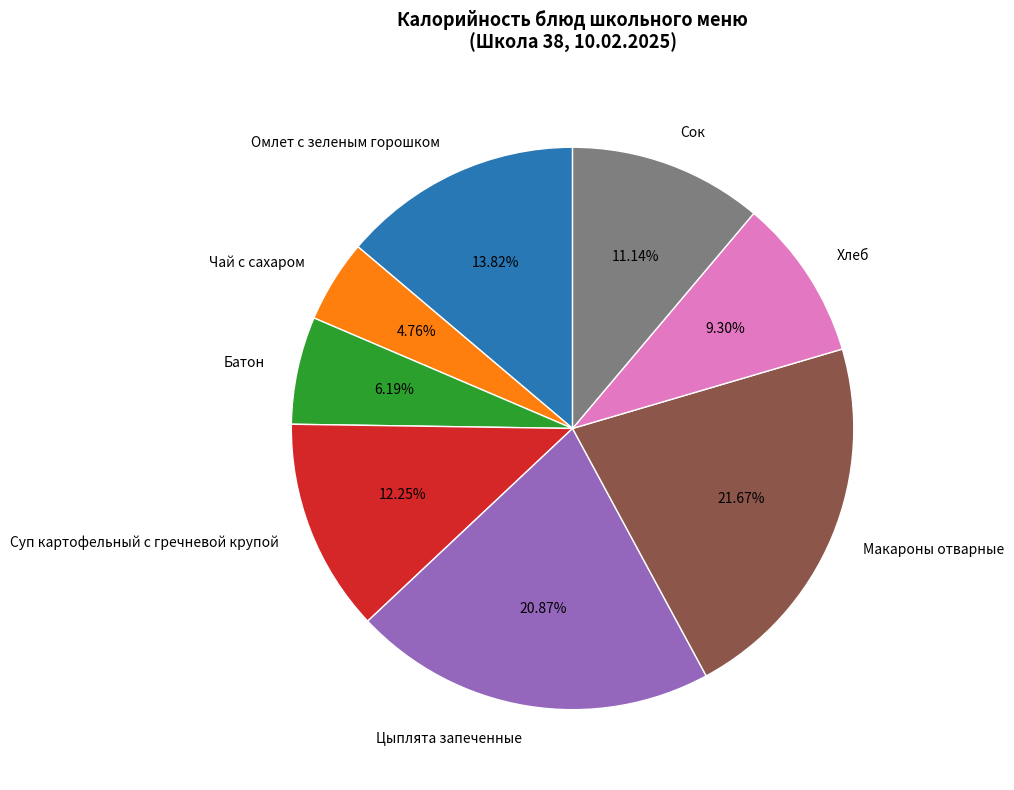

Which has a higher value, Омлет с зеленым горошком or Сок?

Омлет с зеленым горошком